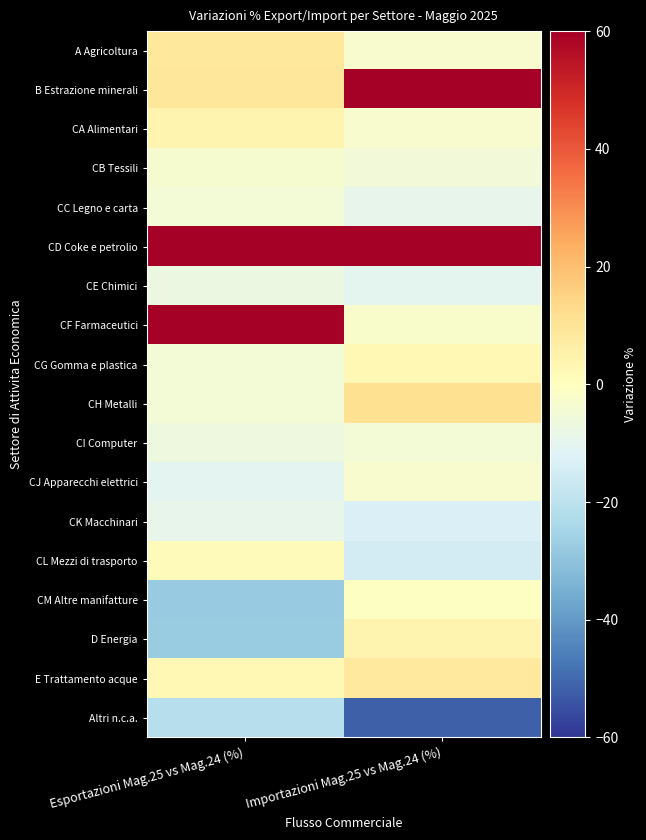

Which label corresponds to the smallest value in the chart?

Importazioni Mag.25 vs Mag.24 (%)